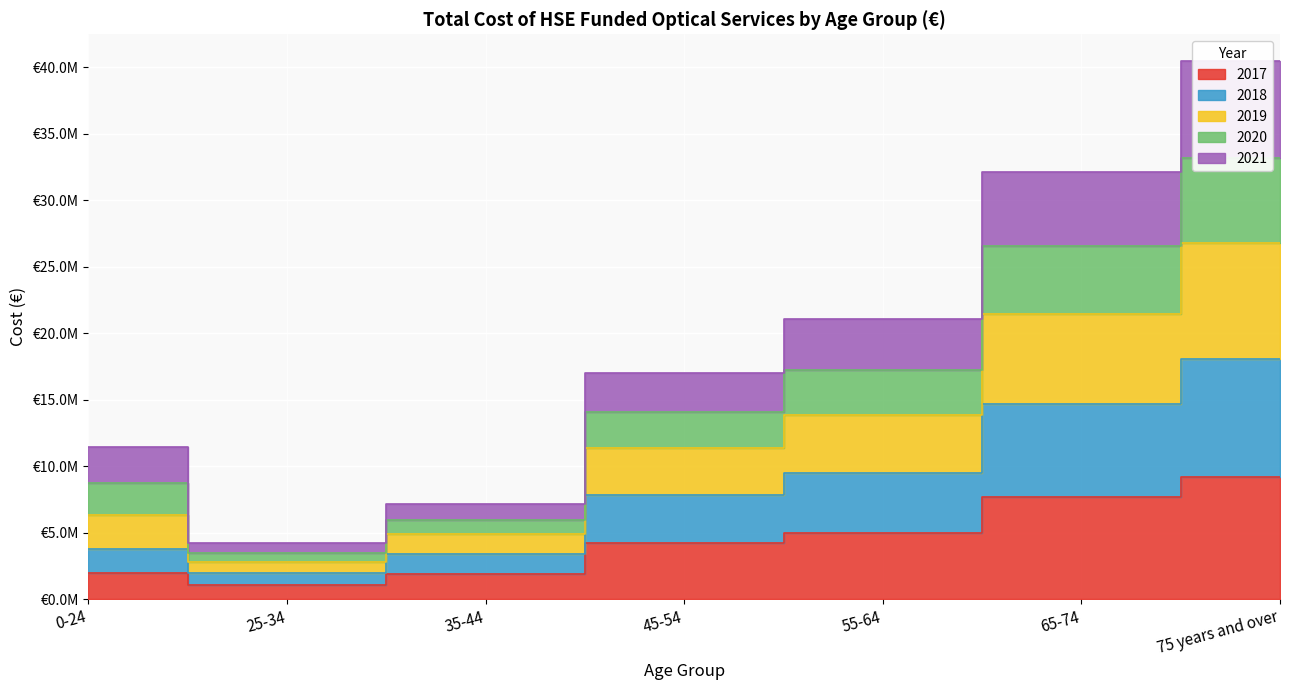

What is the label of the 3rd point from the left?

35-44